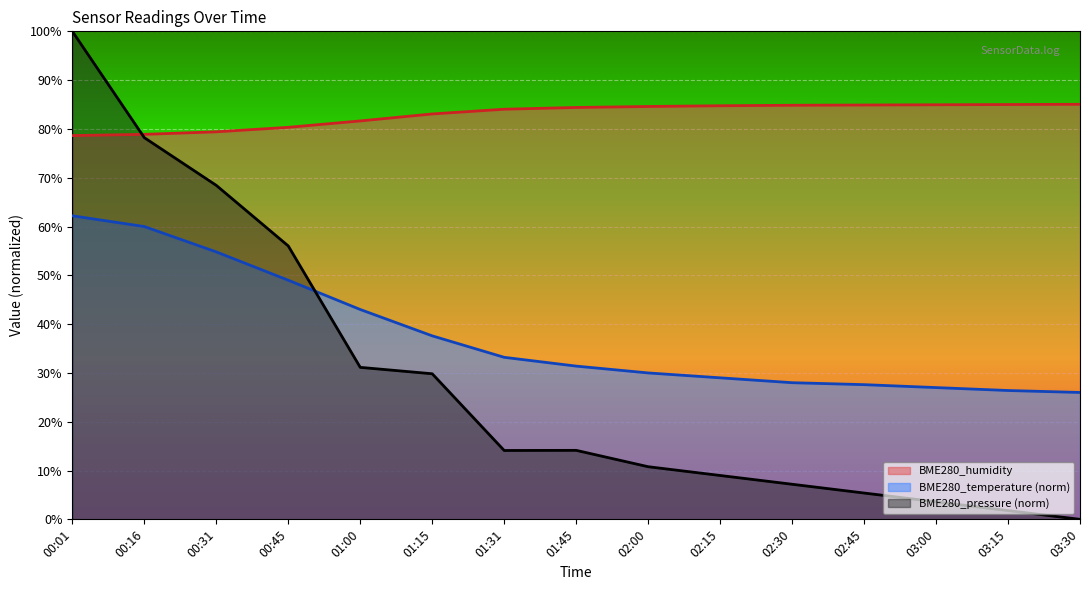

What is the sum of the BME280_pressure_norm values at 00:01 and 02:45?

105.4